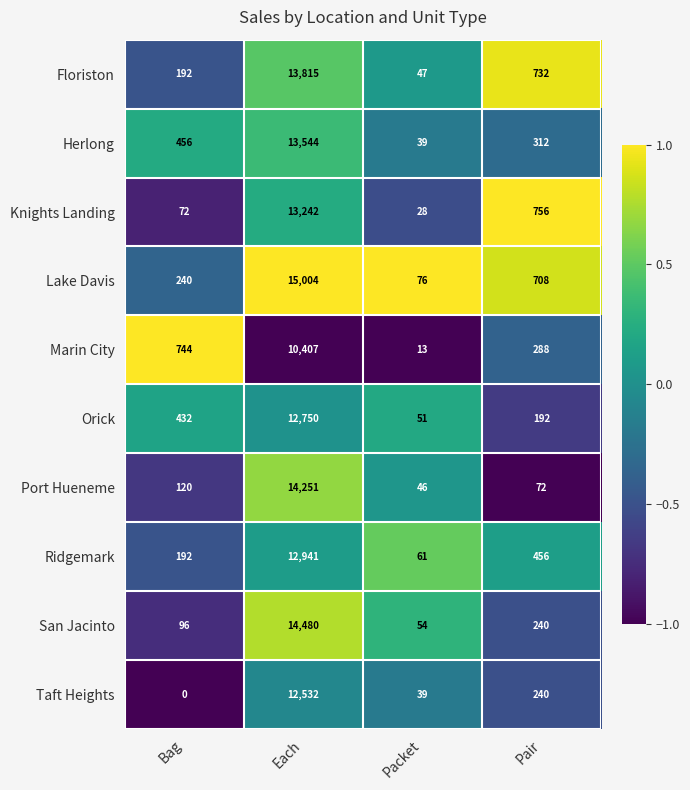

Count the number of categories in the chart.

4